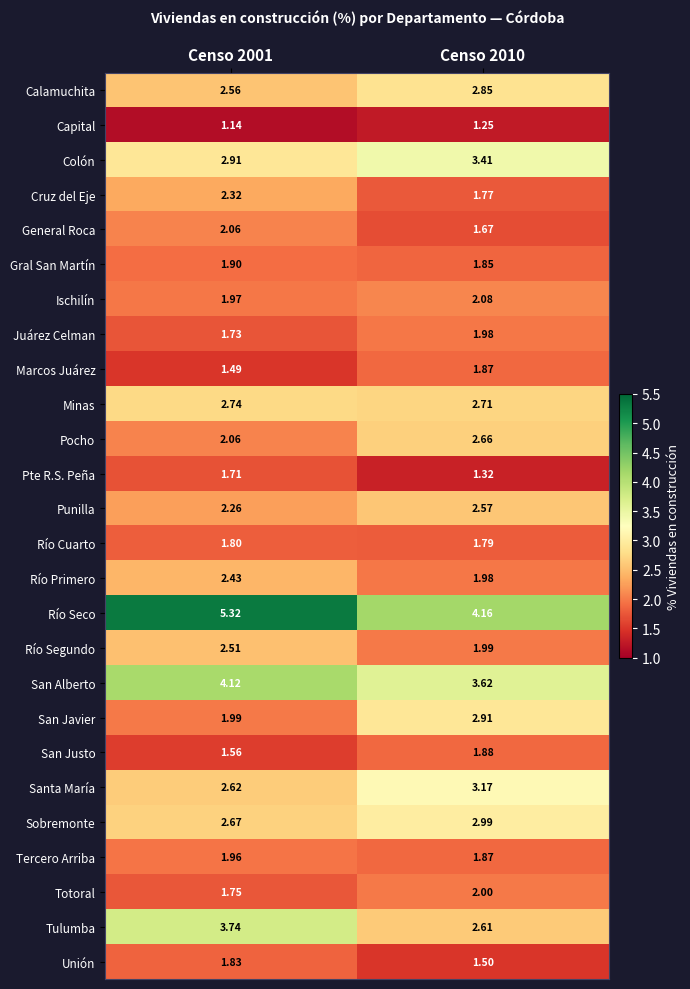

Is the value of General Roca at Censo 2010 greater than the value of Río Cuarto at Censo 2001?

No